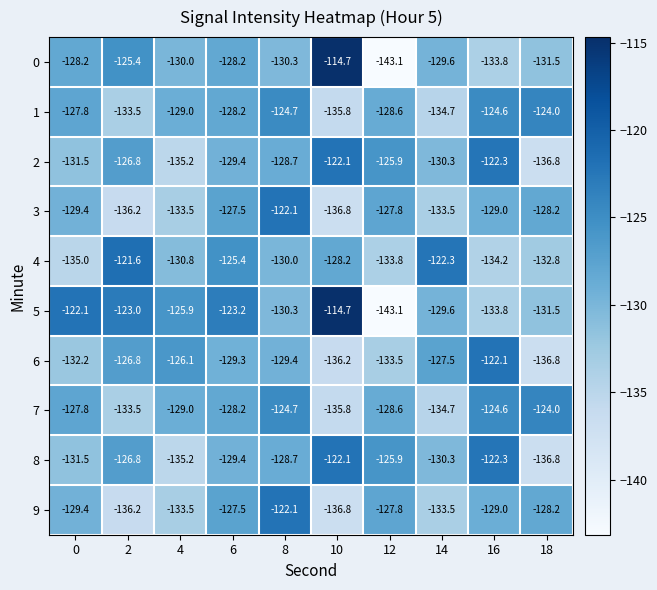

What is the difference between the maximum and minimum values in the 4 series?

13.4